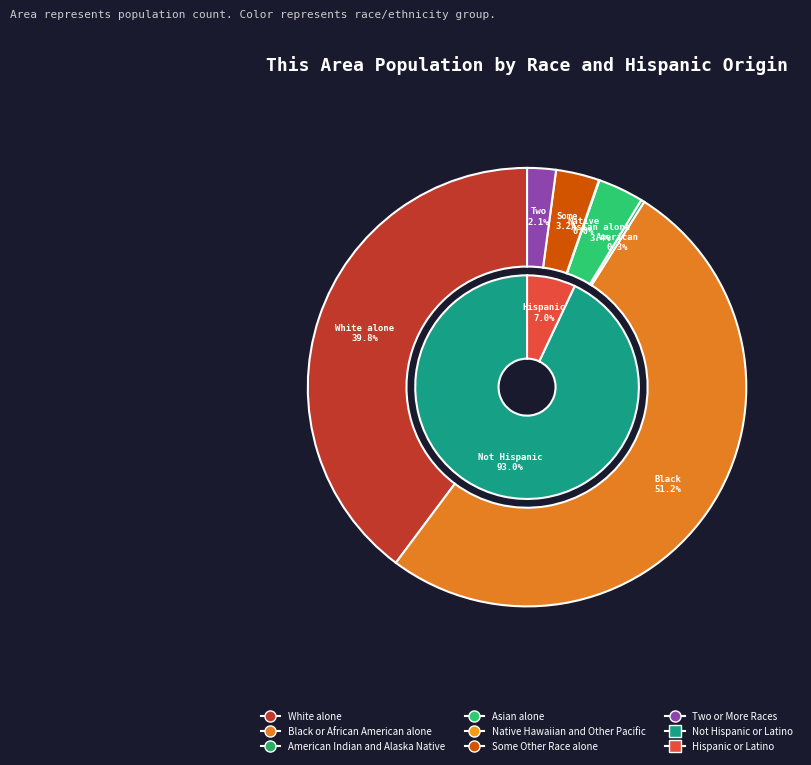

The Asian alone slice represents 3% of the pie. True or false?

True